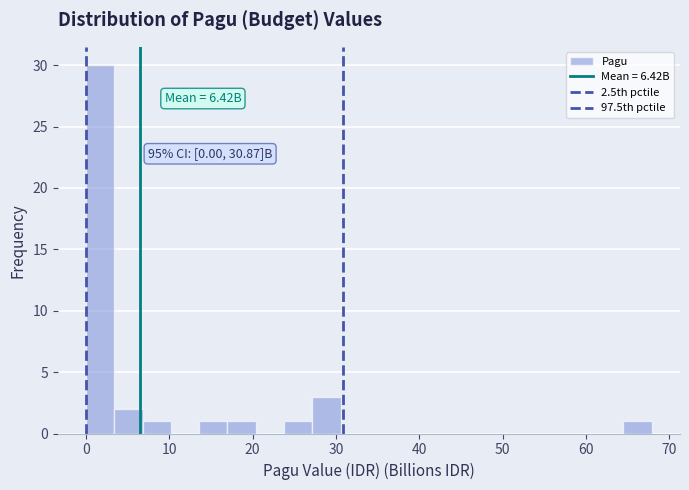

Around what value on the x-axis is the tallest bar? Give the approximate position of its centre, as read against the axis.

2